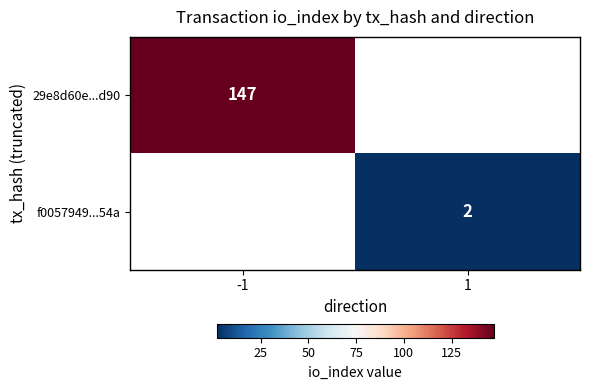

True or false: f0057949...54a has a value of 2 at 1.

True